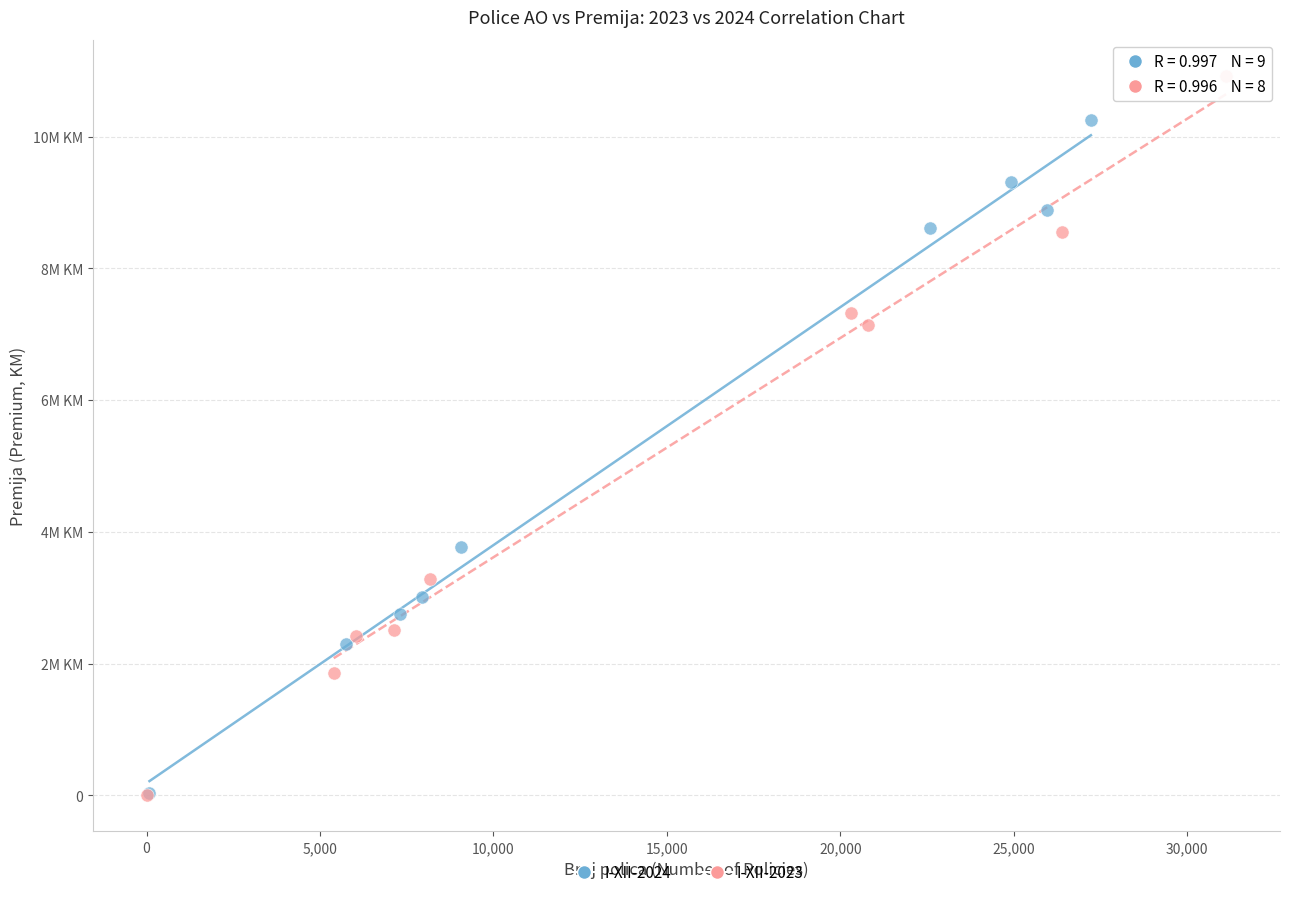

Which series reaches the maximum Y coordinate?

I-XII-2023